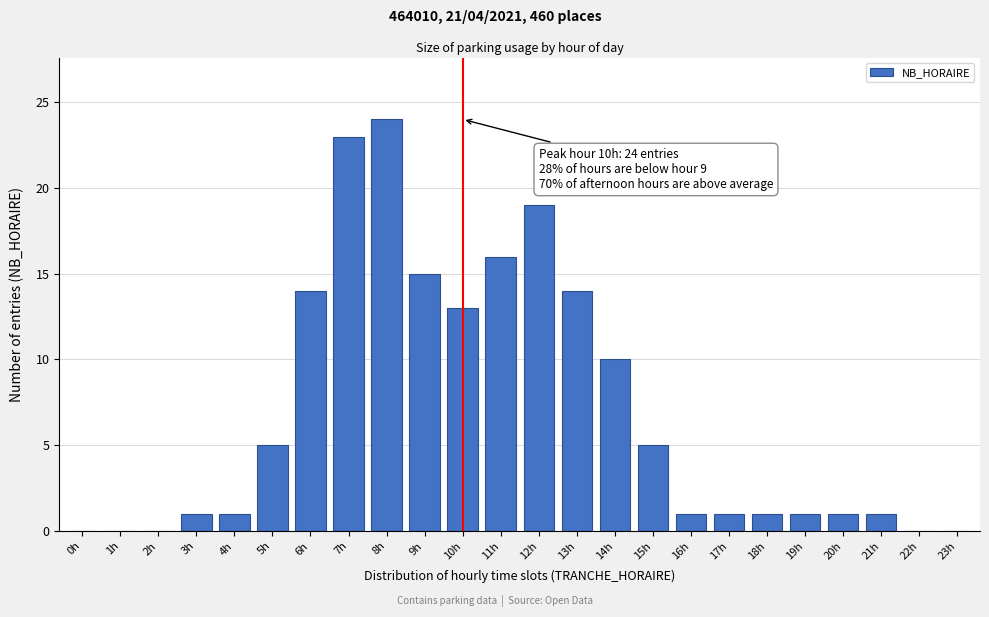

Reading right to left, transcribe all the data shown in this chart.

23h=0	22h=0	21h=1	20h=1	19h=1	18h=1	17h=1	16h=1	15h=5	14h=10	13h=14	12h=19	11h=16	10h=13	9h=15	8h=24	7h=23	6h=14	5h=5	4h=1	3h=1	2h=0	1h=0	0h=0